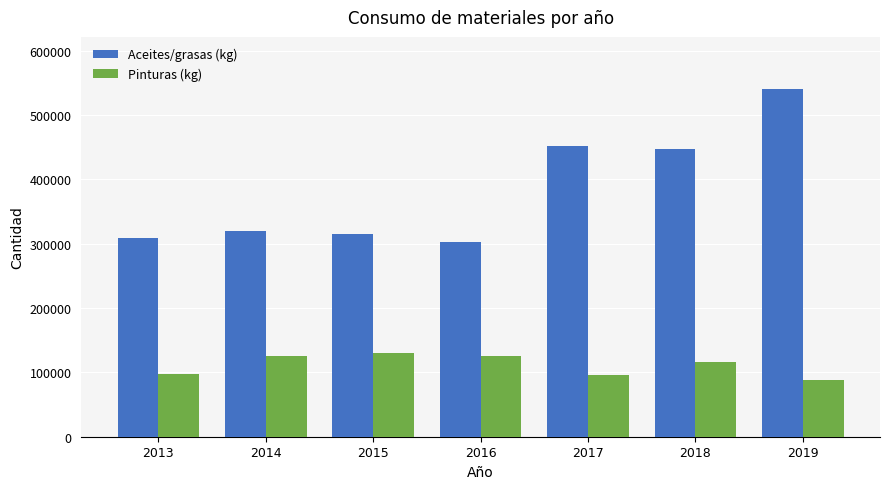

What is the total value across all series at 2018?

563761